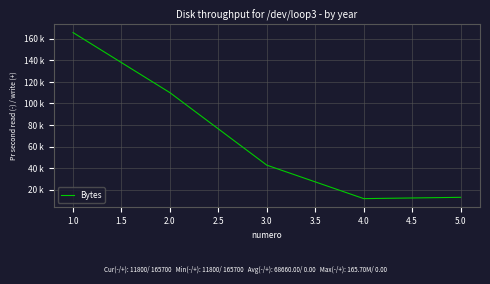

Is this an area chart (filled region under the line)?

No